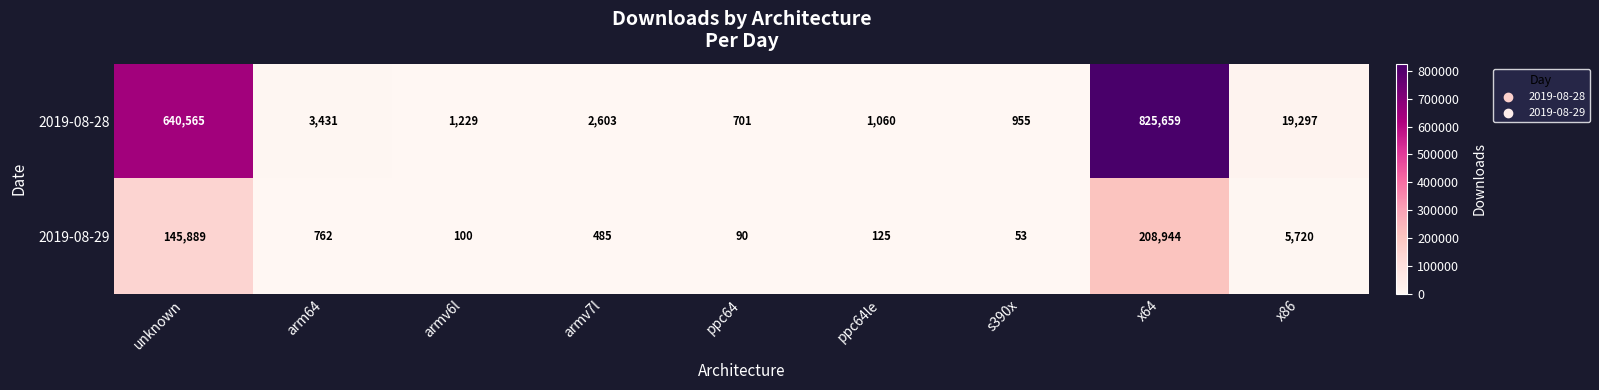

Rank the series by their maximum value, from lowest to highest.

2019-08-29, 2019-08-28